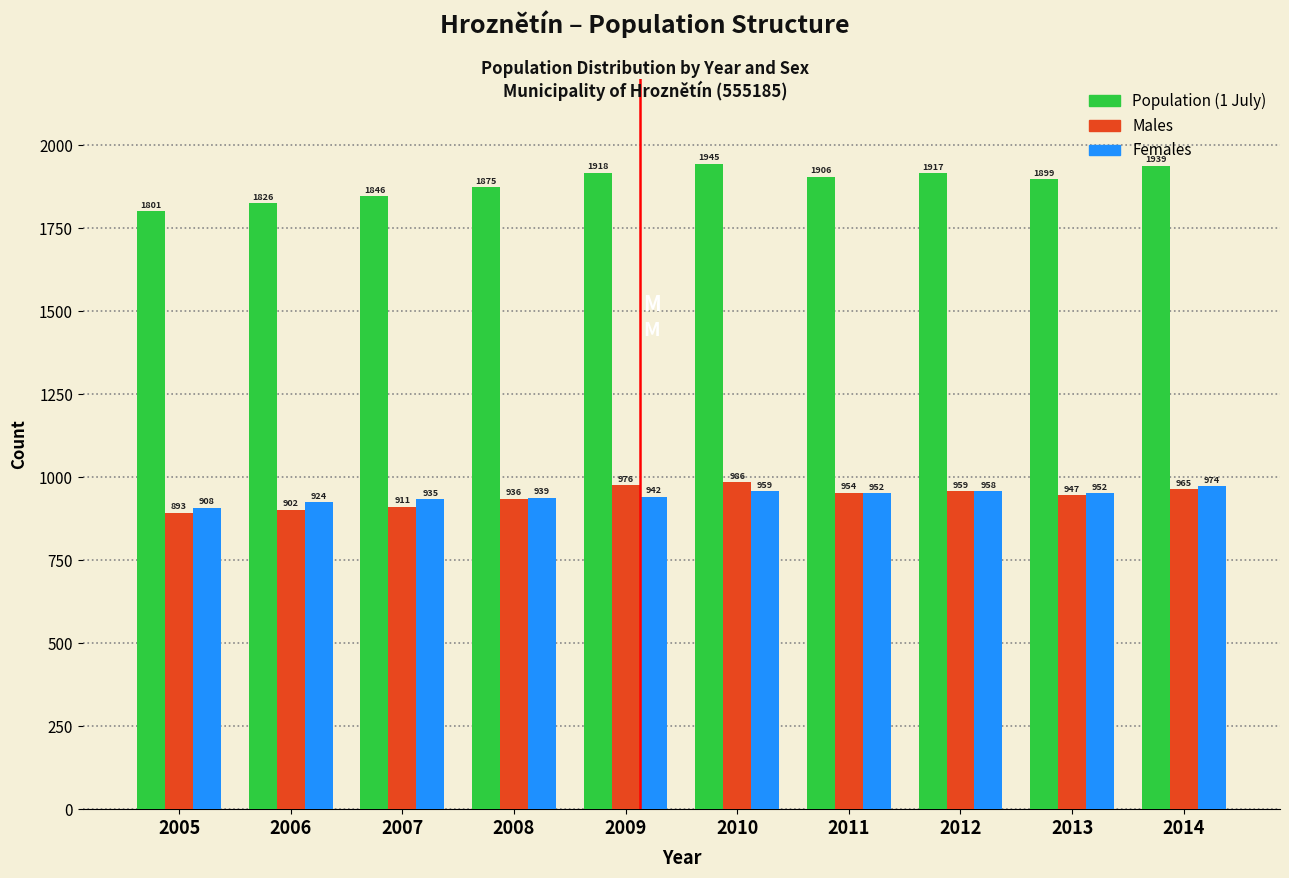

Reading left to right, extract all data points from this chart.

Population: 2005=1801	2006=1826	2007=1846	2008=1875	2009=1918	2010=1945	2011=1906	2012=1917	2013=1899	2014=1939
Males: 2005=893	2006=902	2007=911	2008=936	2009=976	2010=986	2011=954	2012=959	2013=947	2014=965
Females: 2005=908	2006=924	2007=935	2008=939	2009=942	2010=959	2011=952	2012=958	2013=952	2014=974